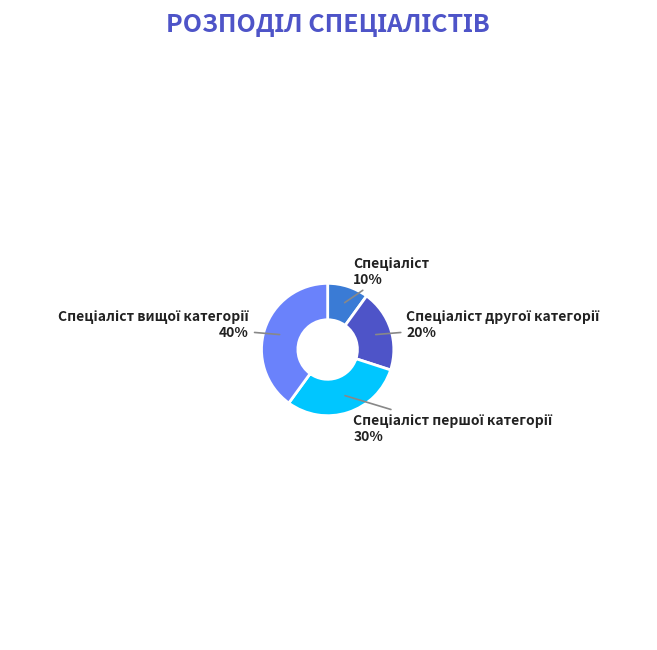

To the nearest percent, what is the difference between the largest and smallest slice percentages?

30%